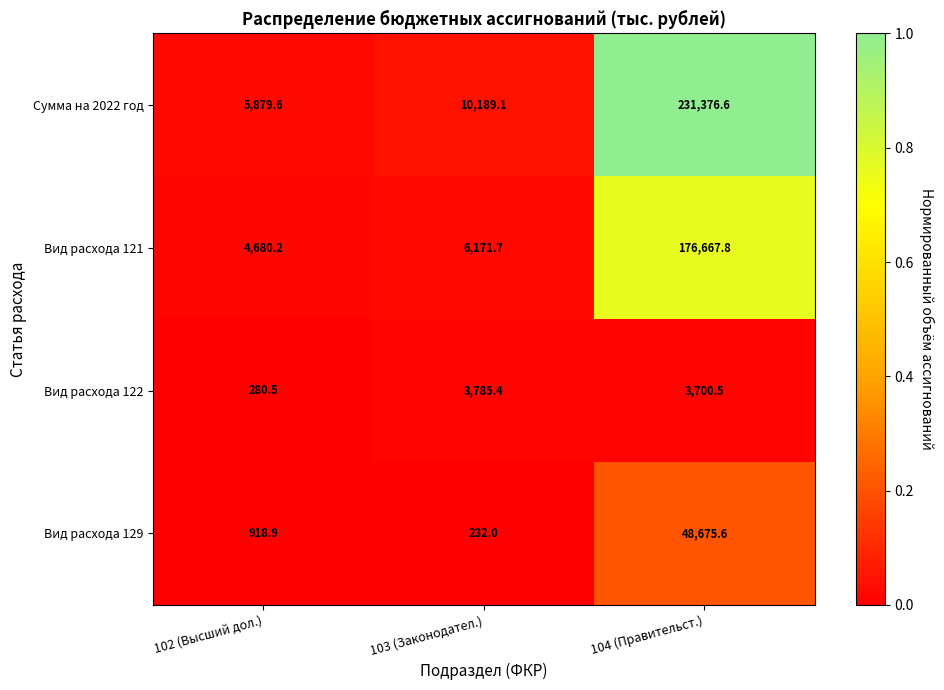

Which series has the largest total across all categories?

Сумма на 2022 год